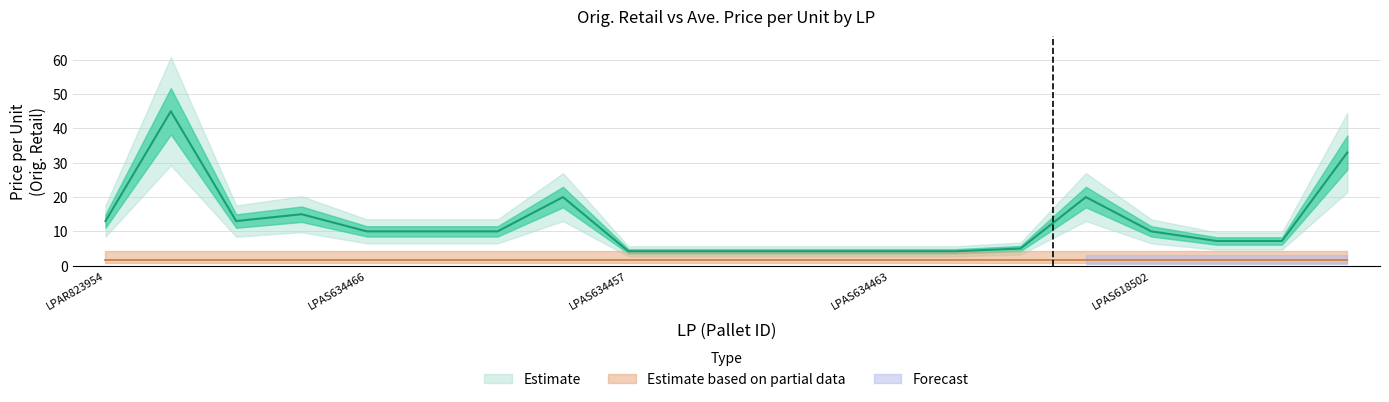

What is the smallest value displayed?

4.2